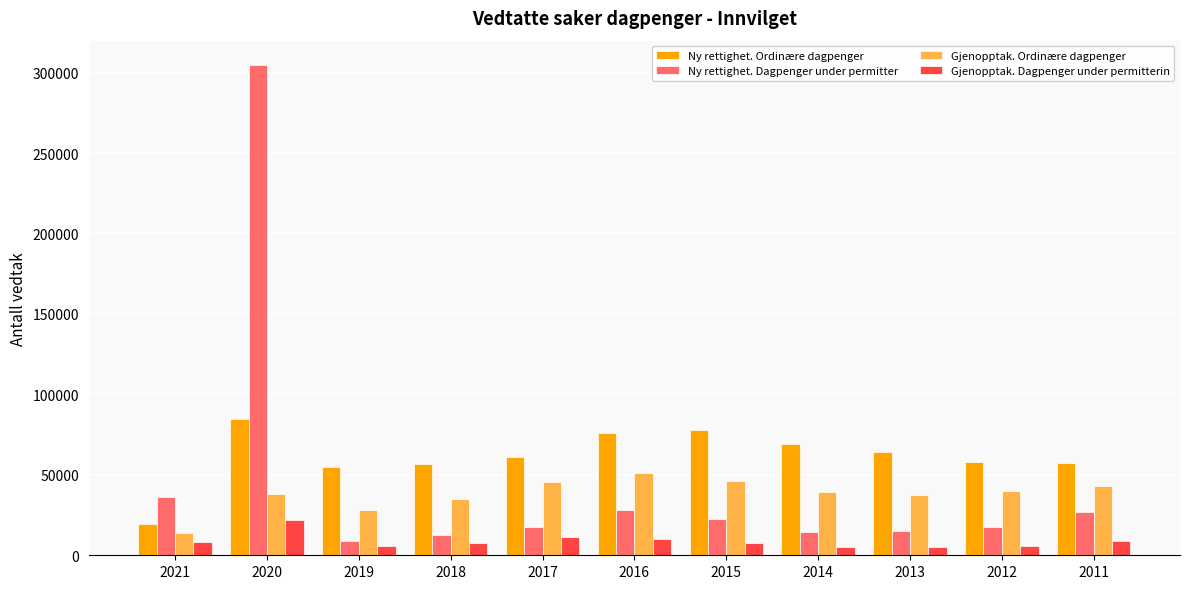

Which series has the largest range (max minus min)?

Ny rettighet. Dagpenger under permitter